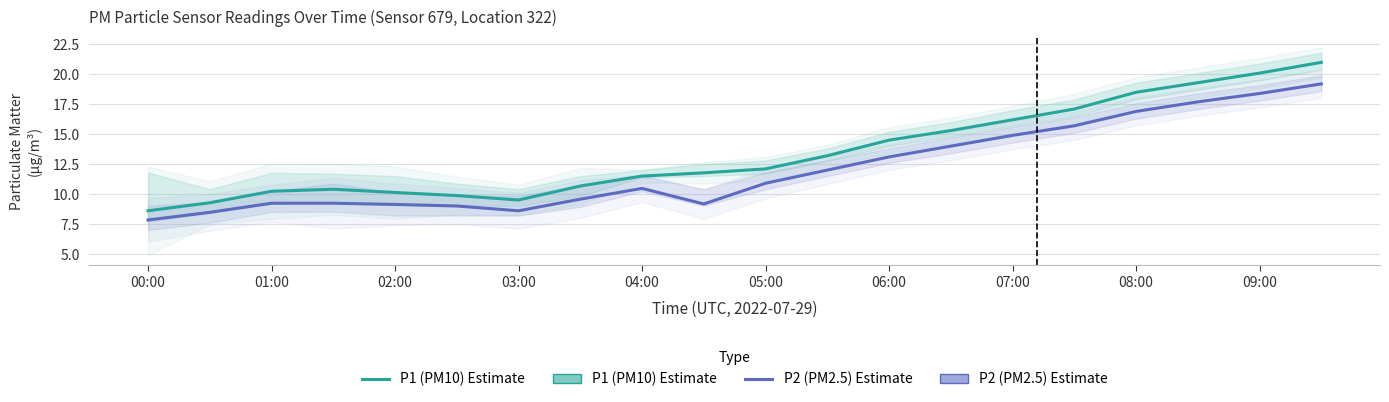

Where is P2 (PM2.5 estimate) nearest to the value 13?

06:00